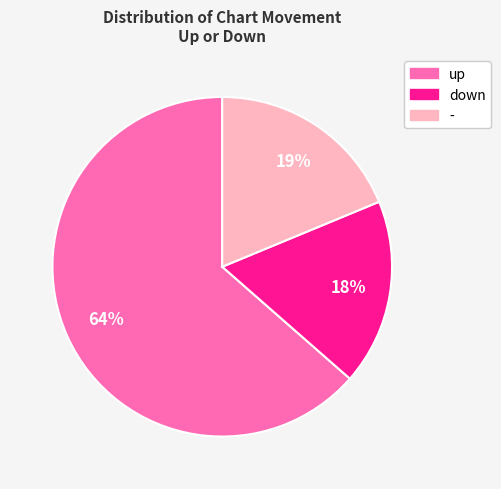

Is the sum of up and - greater than half?

Yes